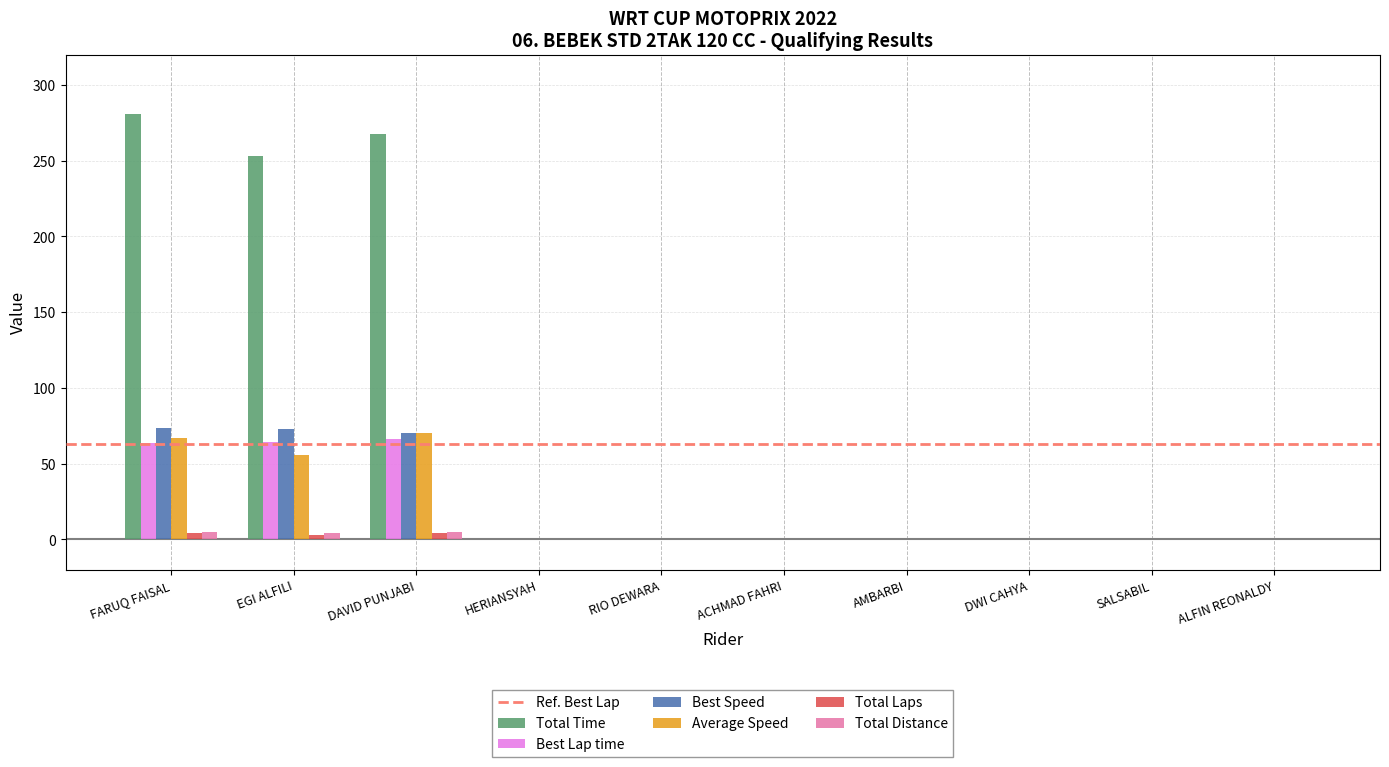

What is the greatest value displayed?

280.4